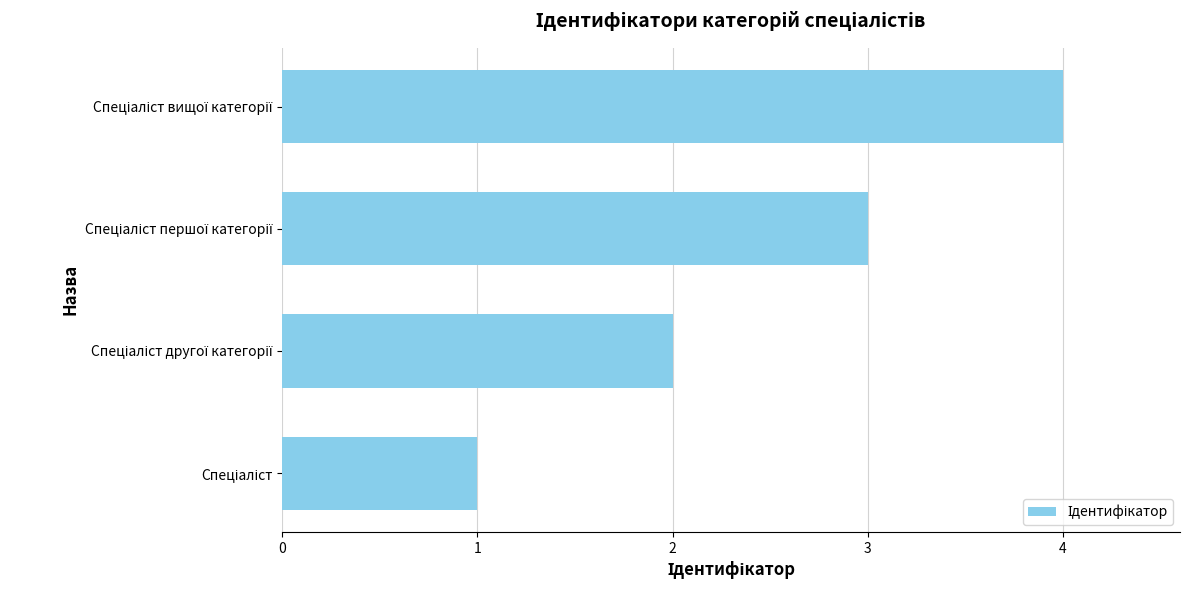

What is the difference between the maximum and minimum values?

3